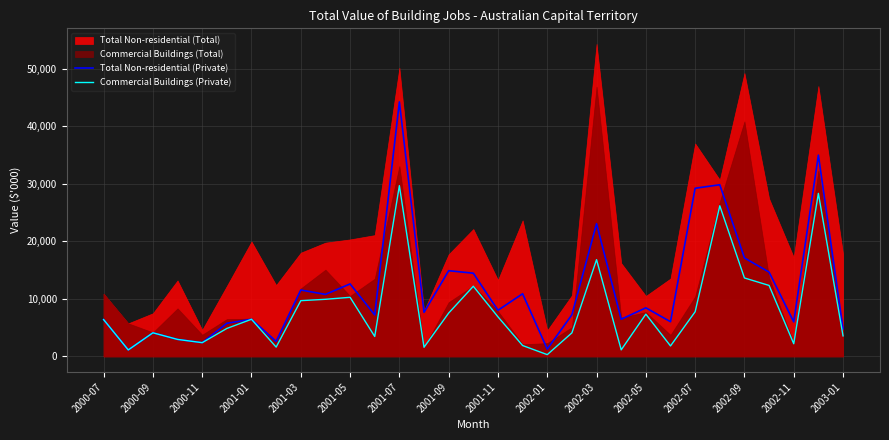

Is the value of Commercial Buildings (Private) at 2002-11 greater than the value of Total Non-residential (Private) at 2001-09?

No